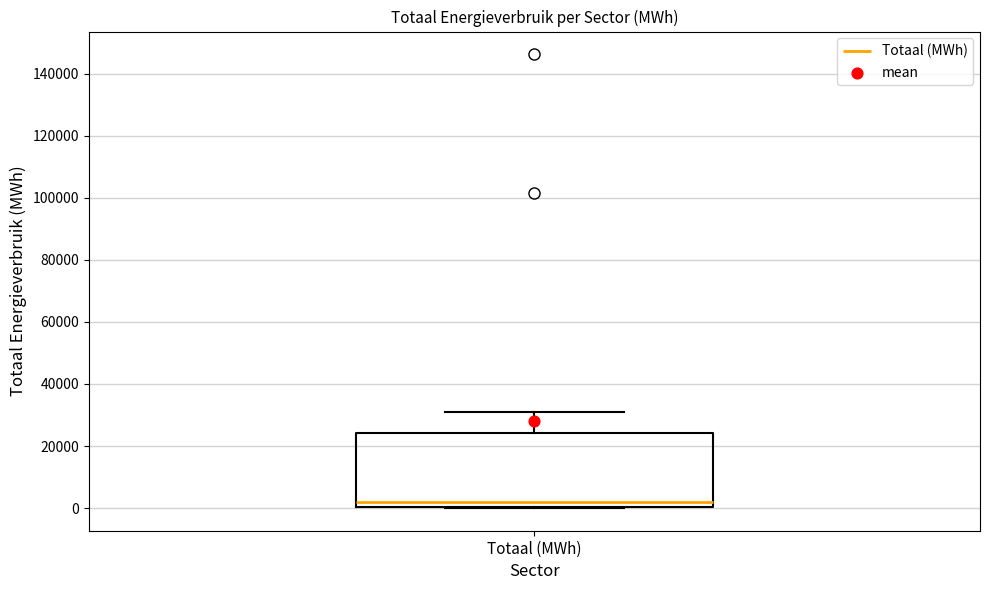

Where is the upper edge of the box for Totaal (MWh) on the y-axis? The values are not printed on the chart, so give them approximately, as read against the axis.

24000